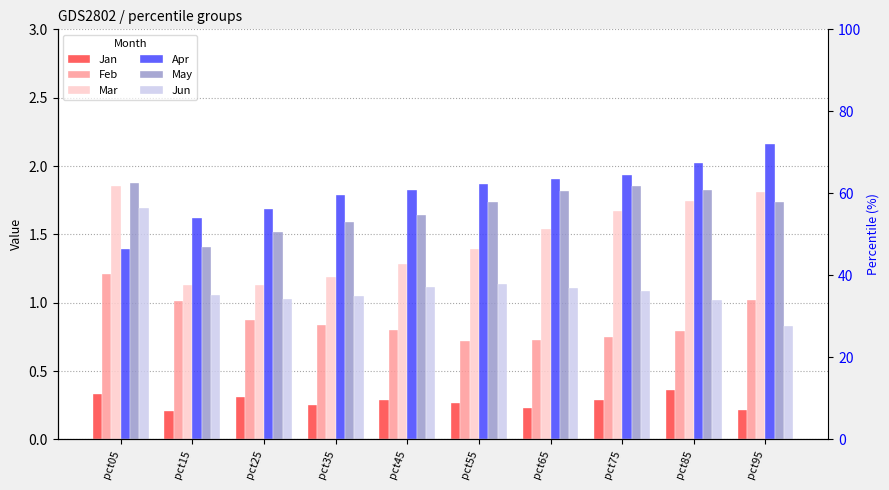

The Feb series shows 1.3 at pct75. True or false?

False